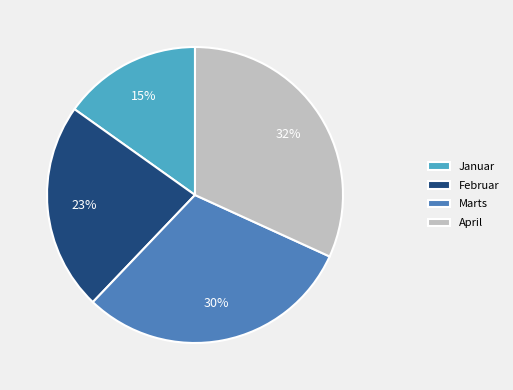

Rank the categories by value from lowest to highest.

Januar, Februar, Marts, April